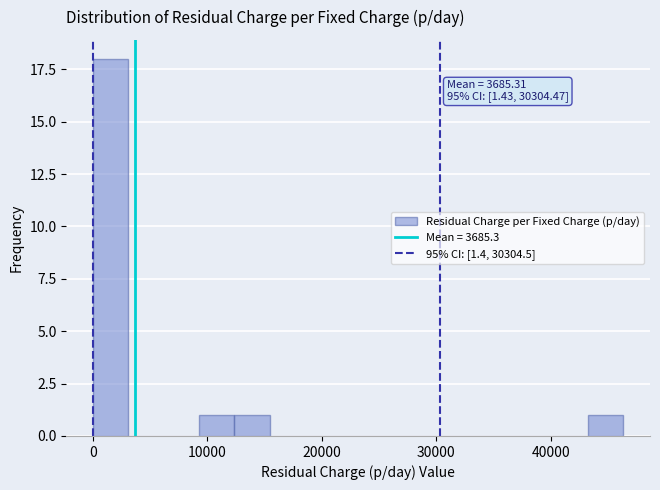

Read against the x-axis, roughly where is the centre of the tallest bar?

2000